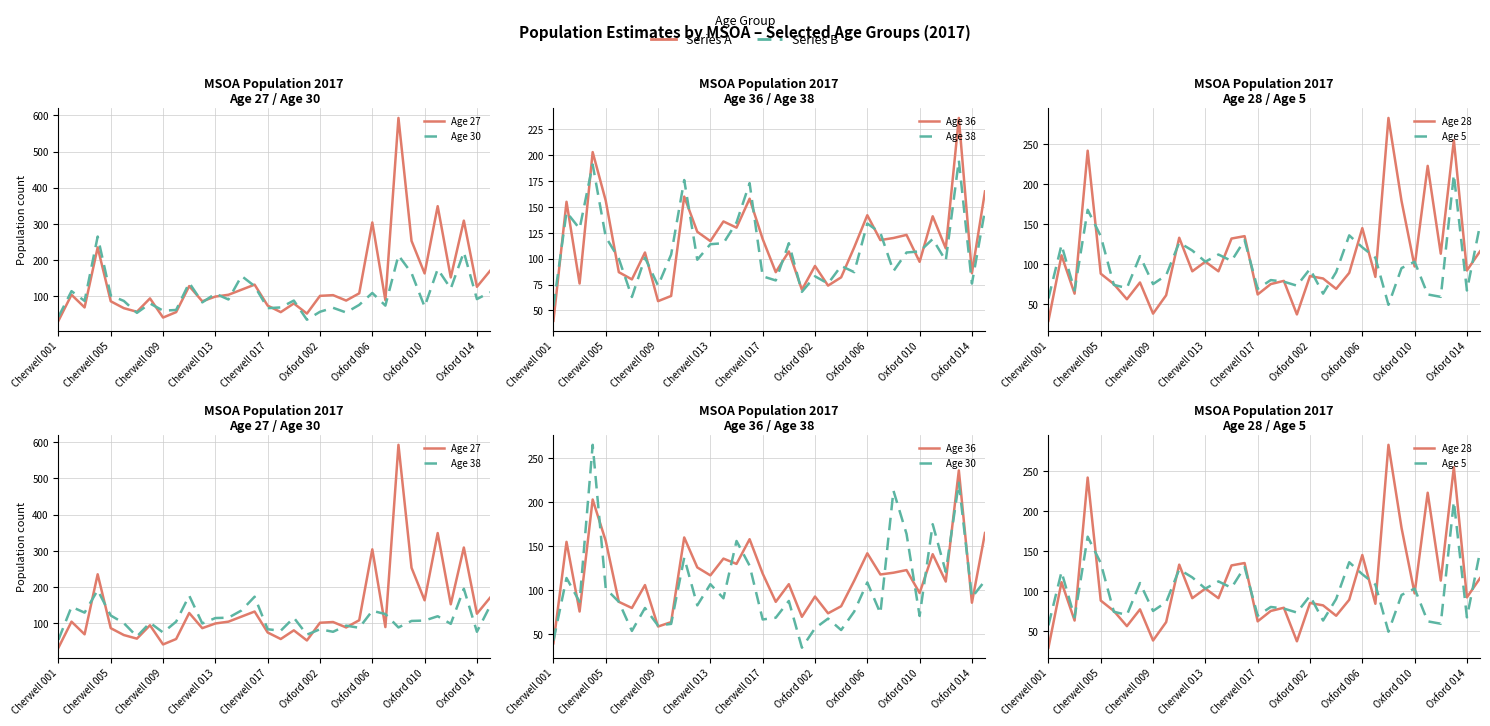

What is the sum of the Age 27 values at Cherwell 005 and Cherwell 013?

339